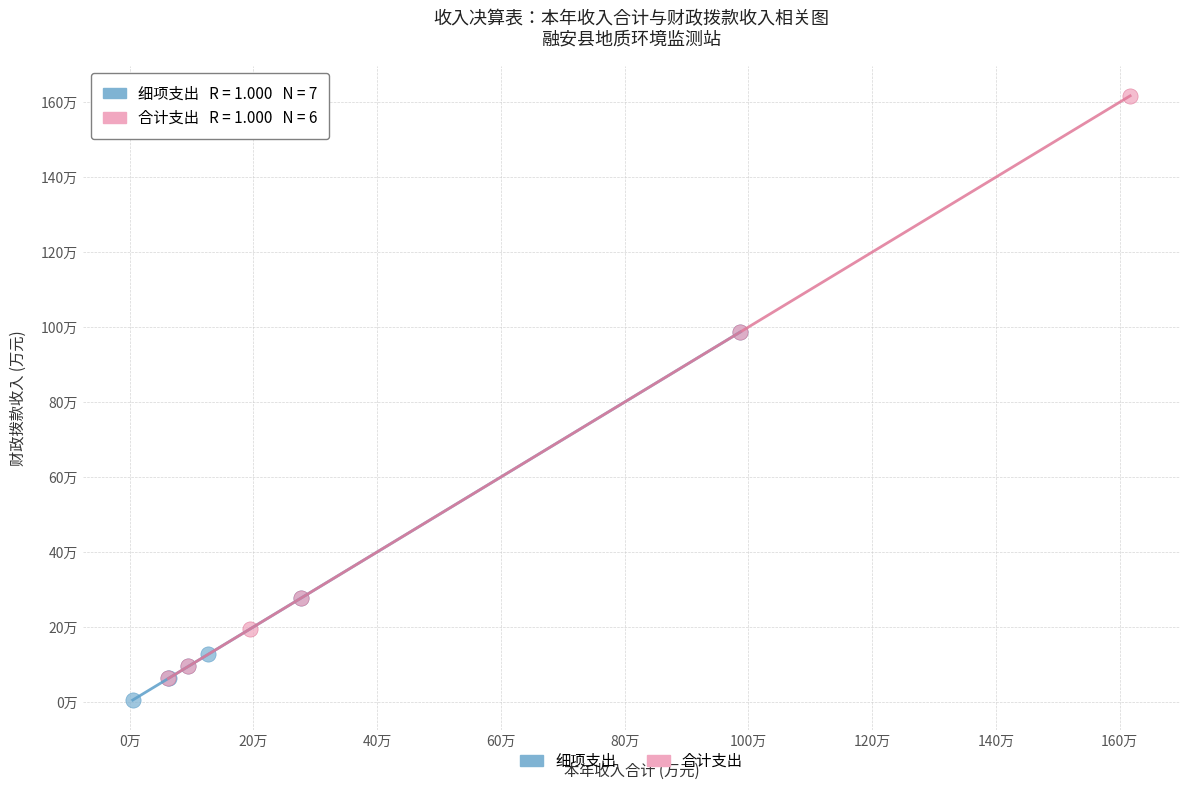

What are all the series names shown in the legend?

细项支出, 合计支出